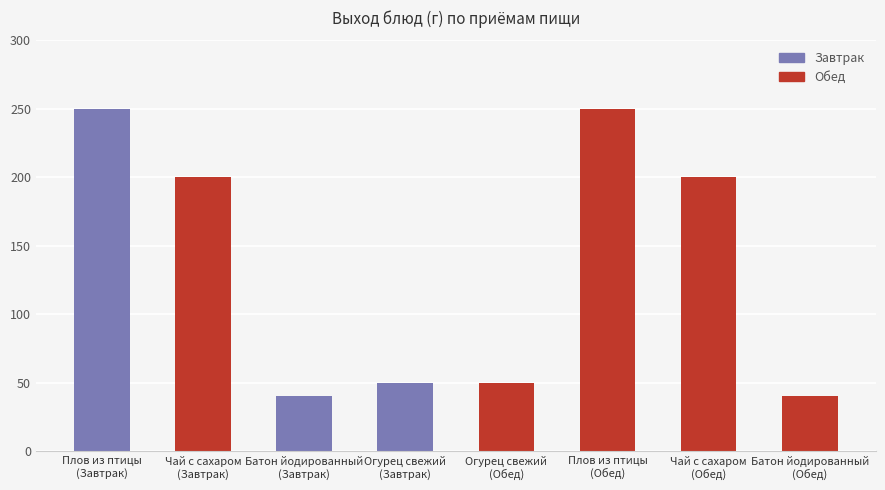

What is the label of the 8th bar from the right?

Плов из птицы
(Завтрак)